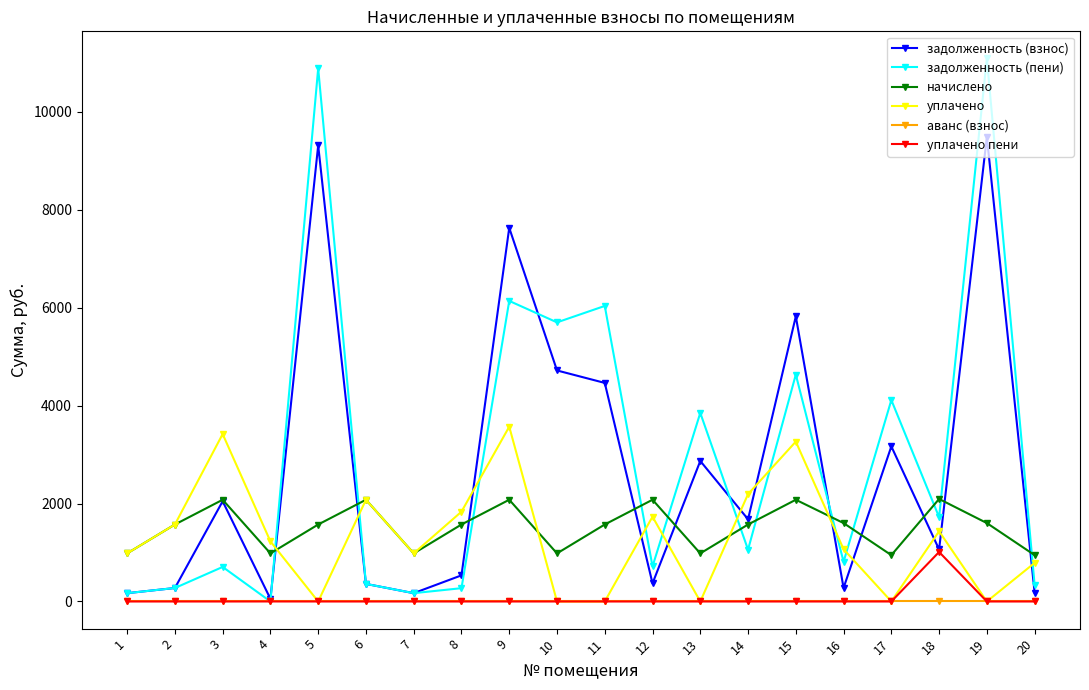

List the series in order of their peak value, lowest first.

аванс (взнос), уплачено пени, начислено, уплачено, задолженность (взнос), задолженность (пени)